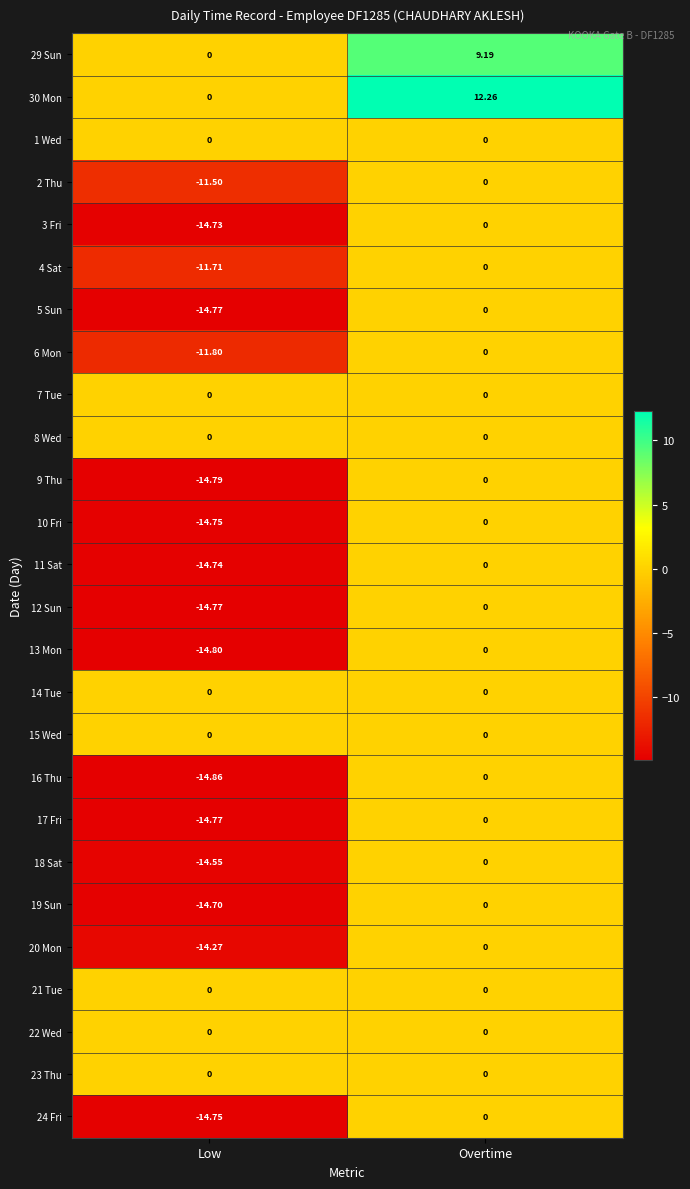

Which category has the highest value in the 11 Sat series?

Overtime